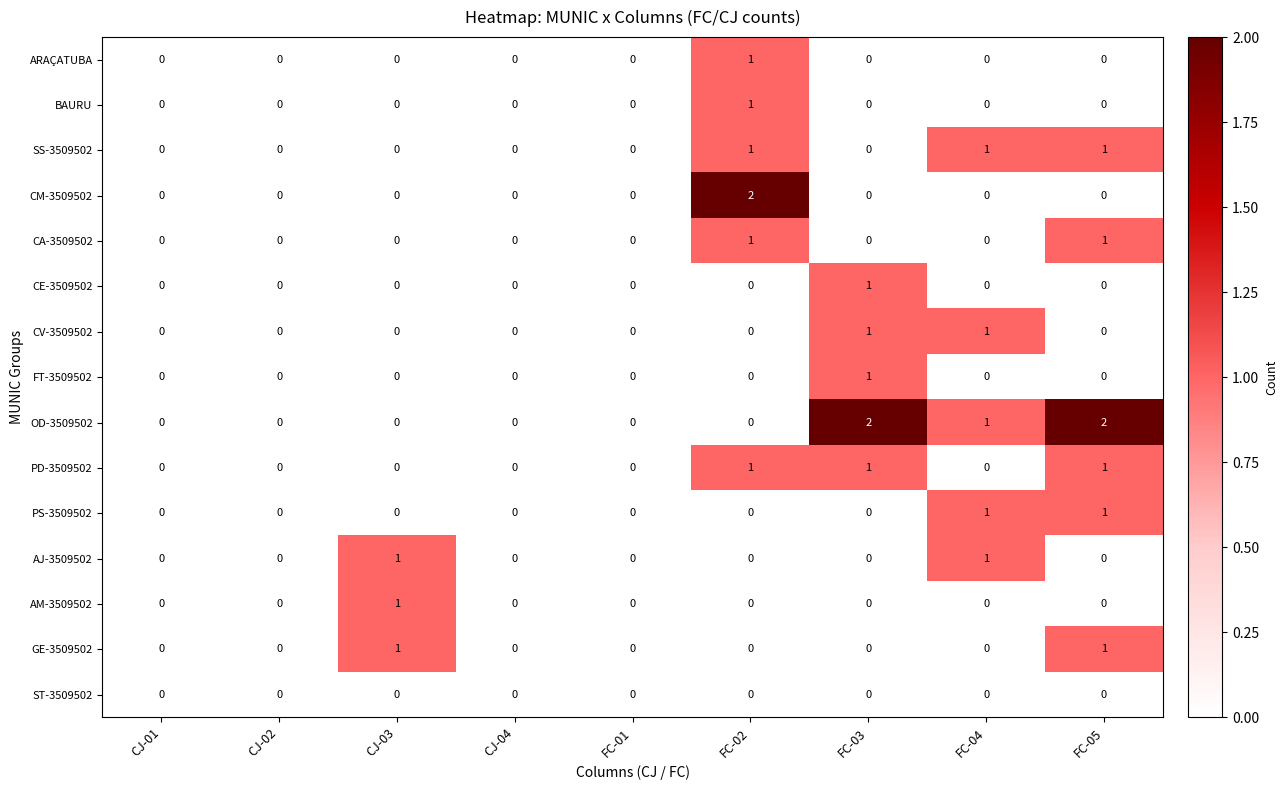

How many categories are shown in the chart?

9